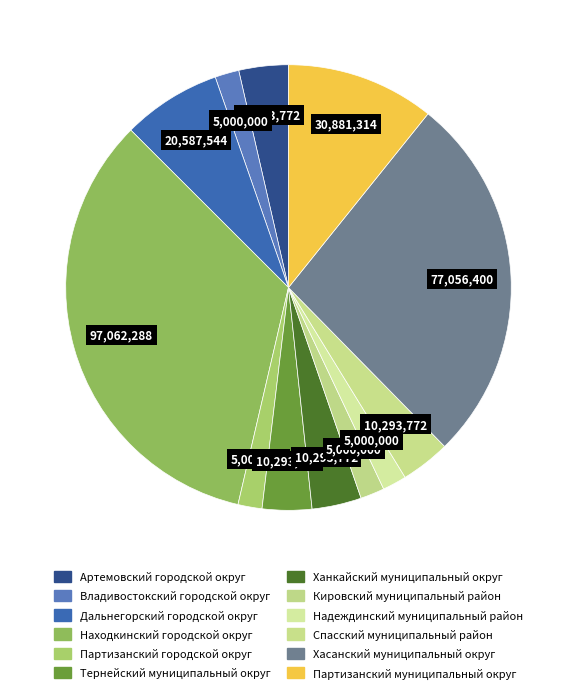

What is the ratio of the value at Владивостокский городской округ to the value at Дальнегорский городской округ?

0.2